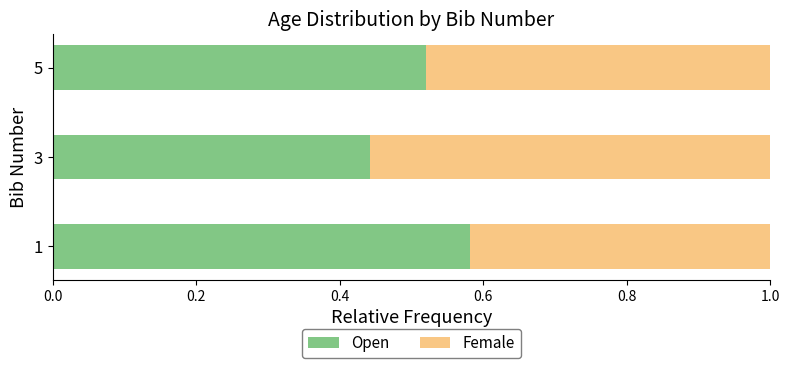

What is the total value across all series at 5?

1.0